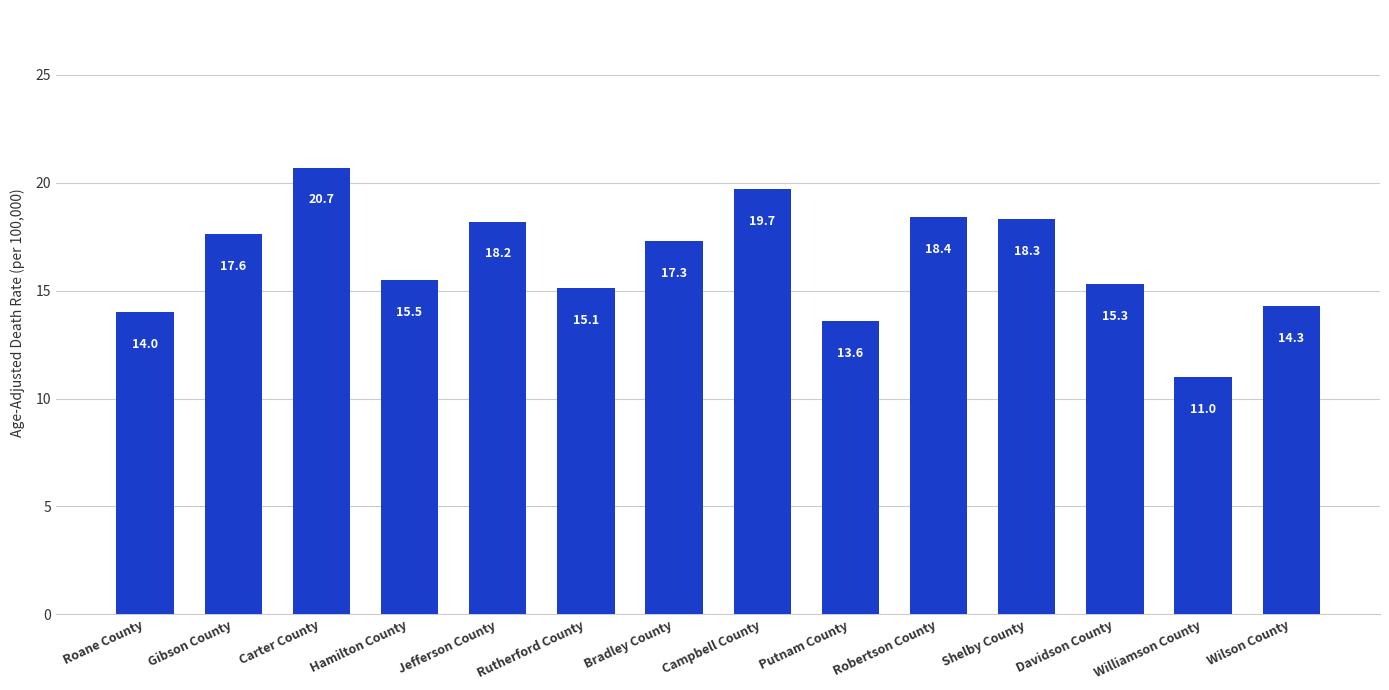

What is the sum of all values?

229.0